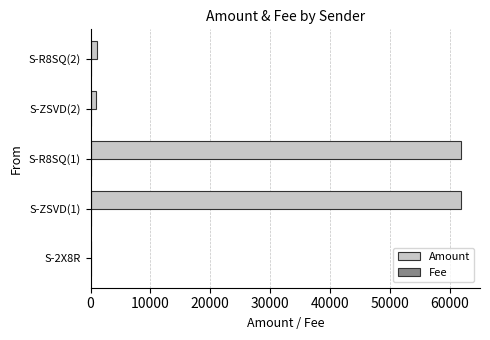

Between S-ZSVD(1) and S-ZSVD(2), which series saw the biggest shift?

Amount